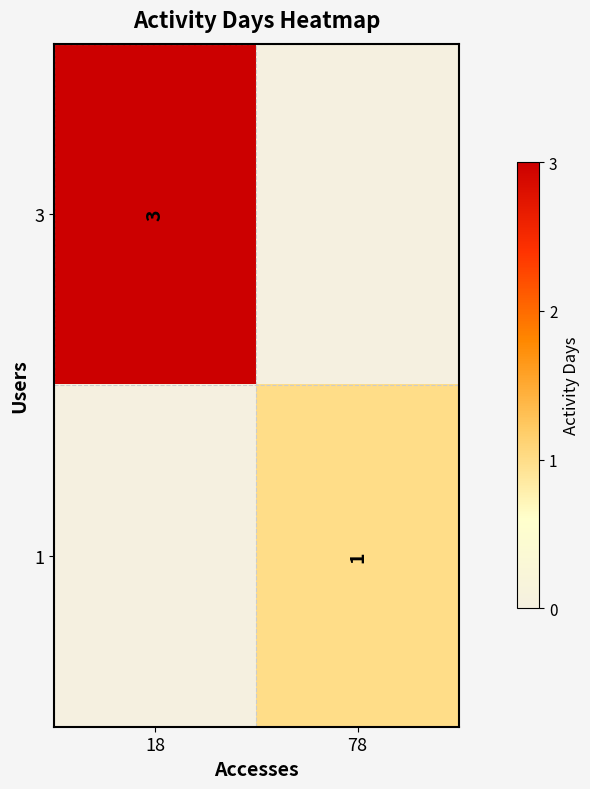

The value of 3 at 18 is 3. True or false?

True